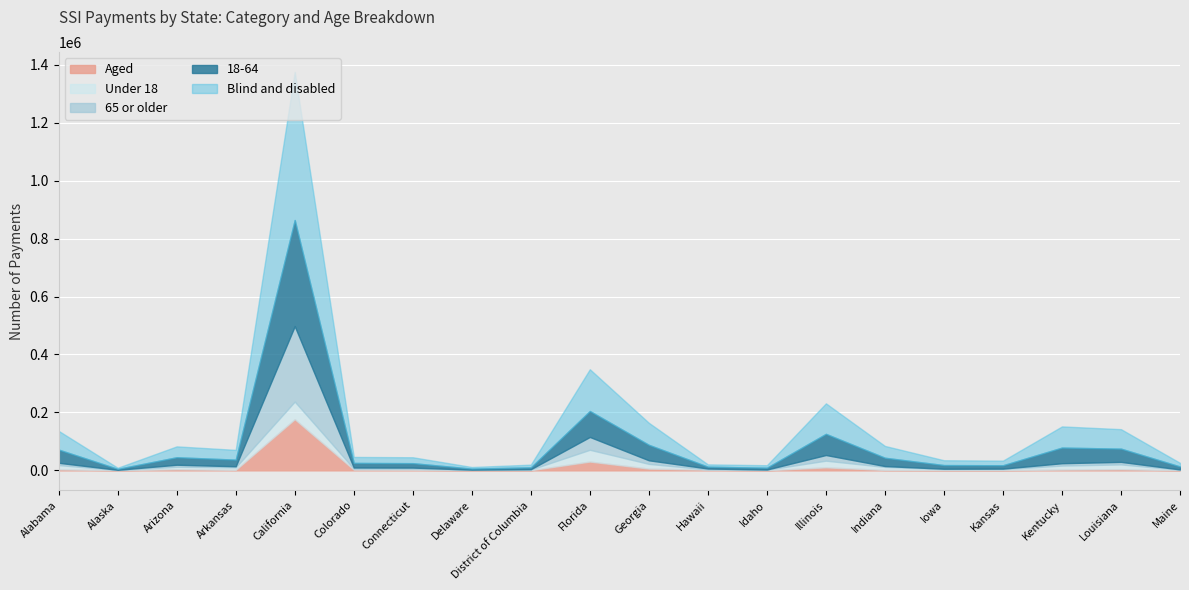

Which category has the lowest value across all series?

Delaware